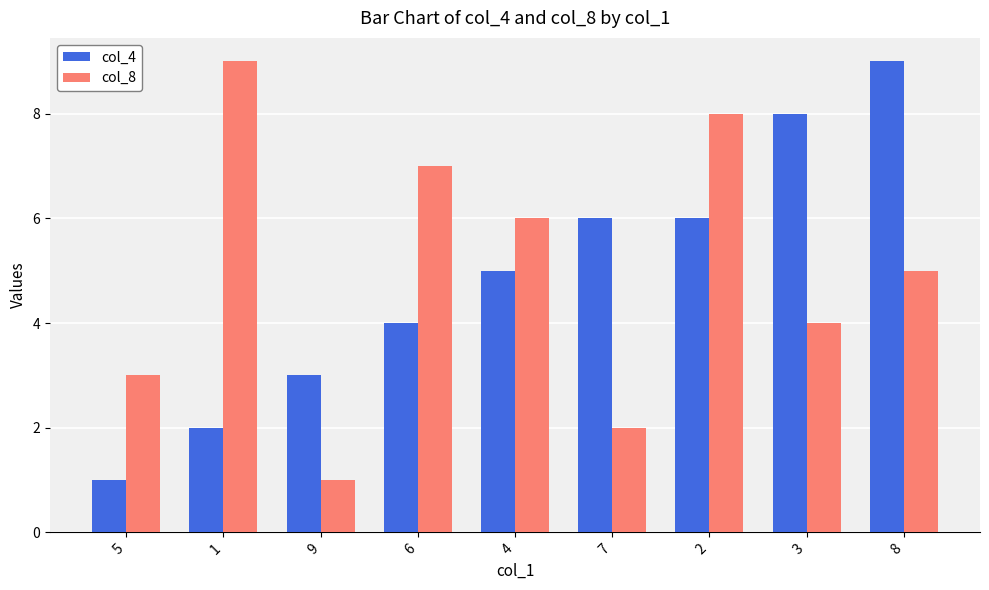

What is the difference between the maximum and minimum values in the col_4 series?

8